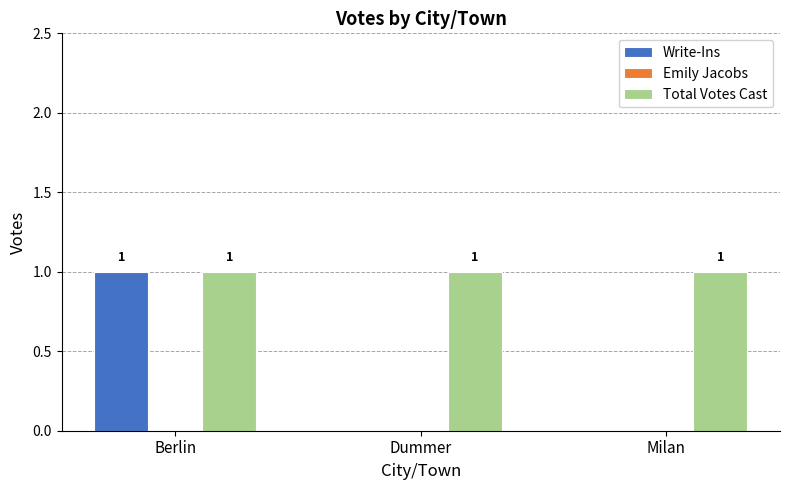

At which category is the sum across all series the highest?

Berlin